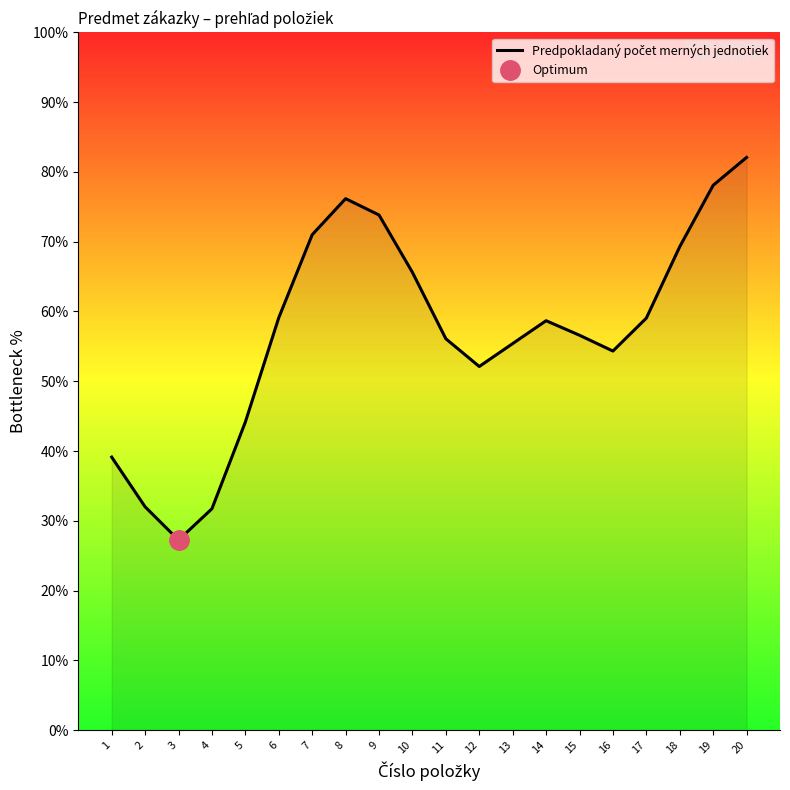

Rank the categories by value from lowest to highest.

3, 4, 2, 1, 5, 12, 16, 13, 11, 15, 14, 17, 6, 10, 18, 7, 9, 8, 19, 20